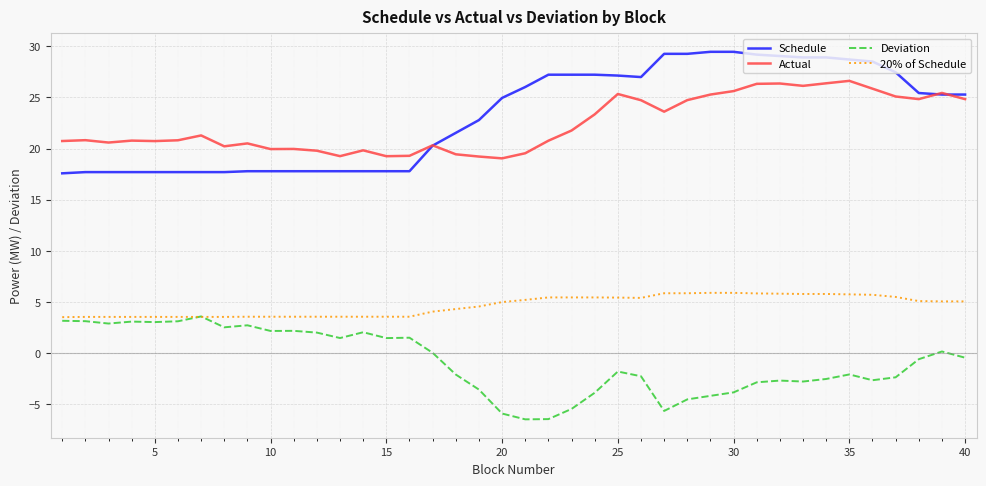

Does the chart have visible grid lines?

Yes